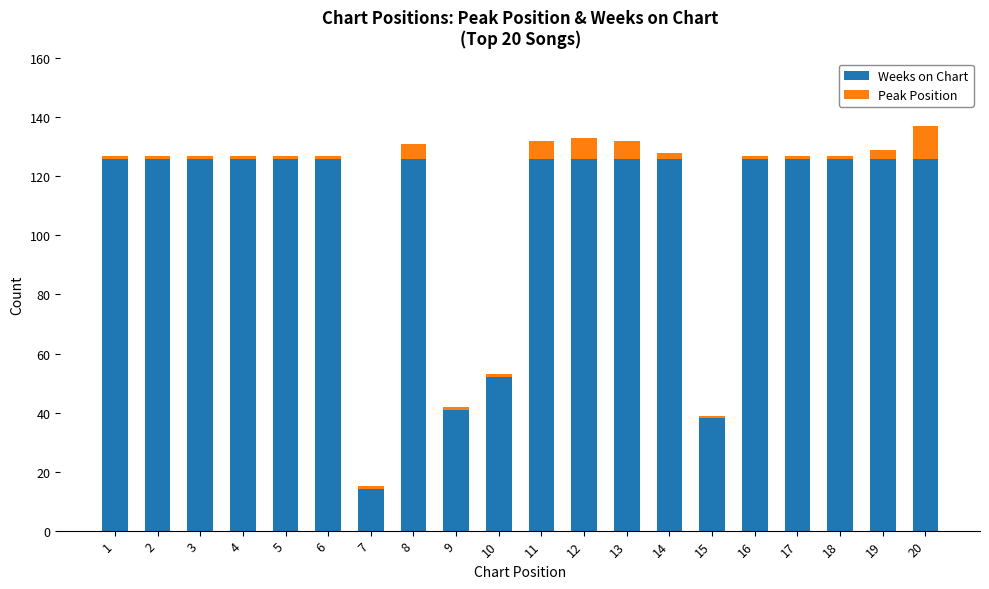

The Weeks on Chart series shows 56 at 6. True or false?

False